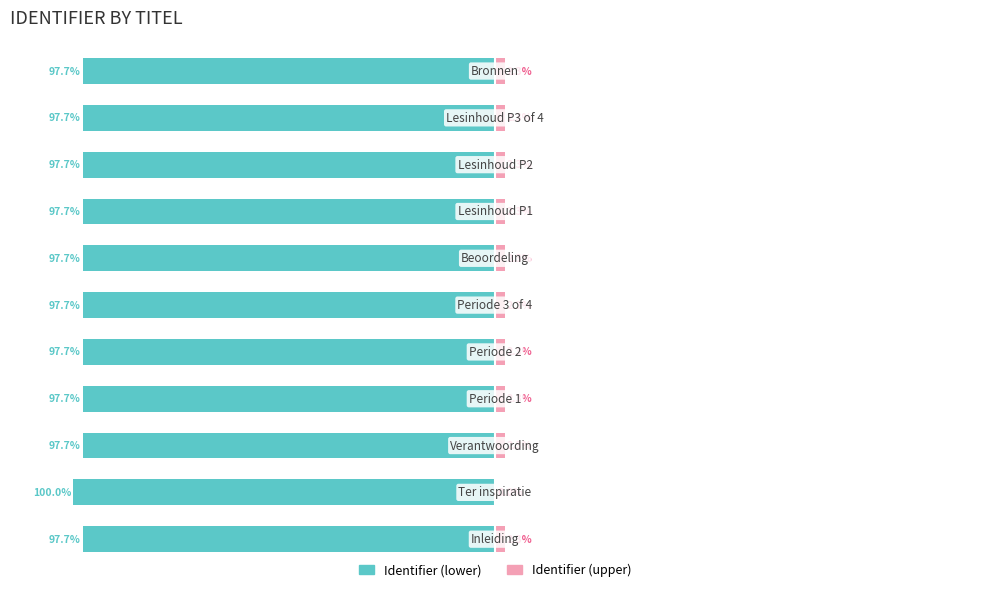

Is it true that Identifier (upper) equals 3.7 at 7?

False